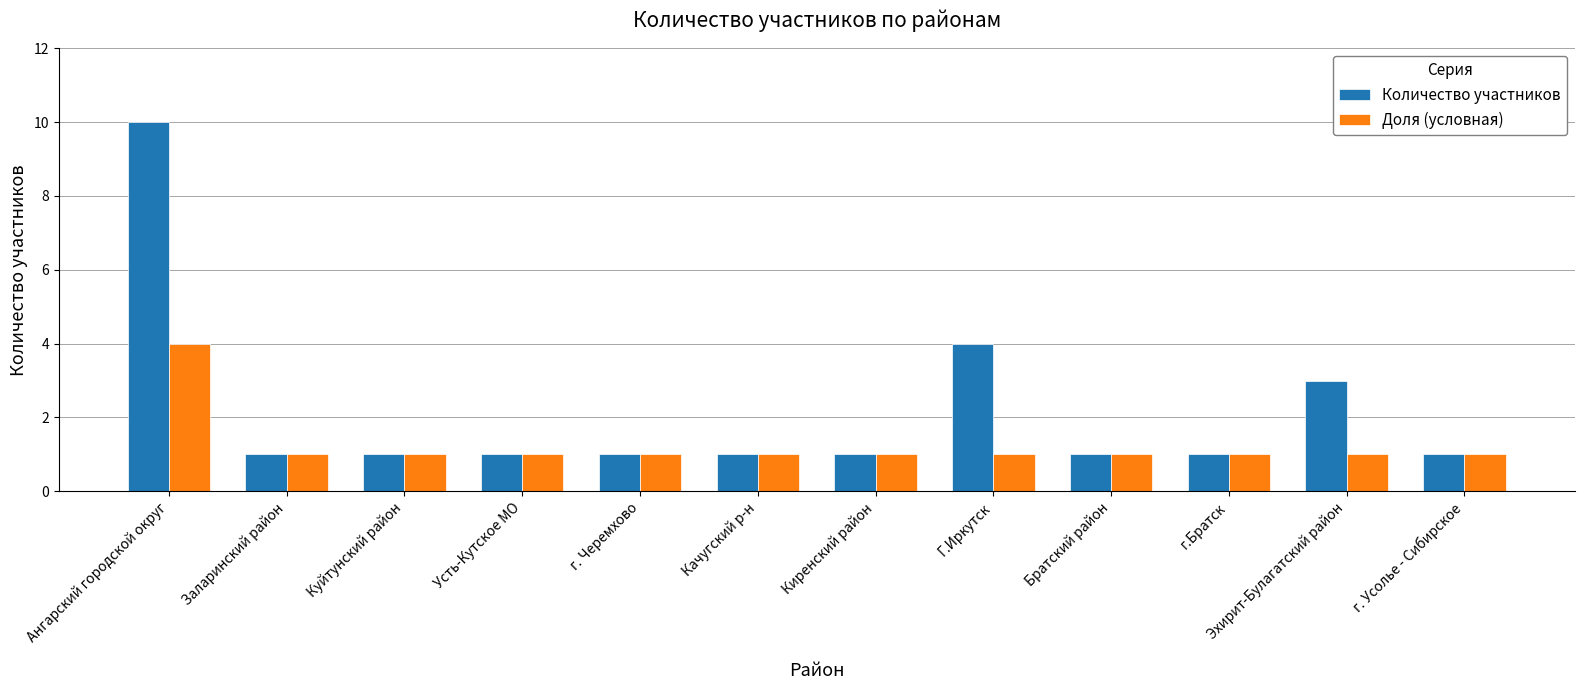

How many Количество участников values are between 1 and 3?

10